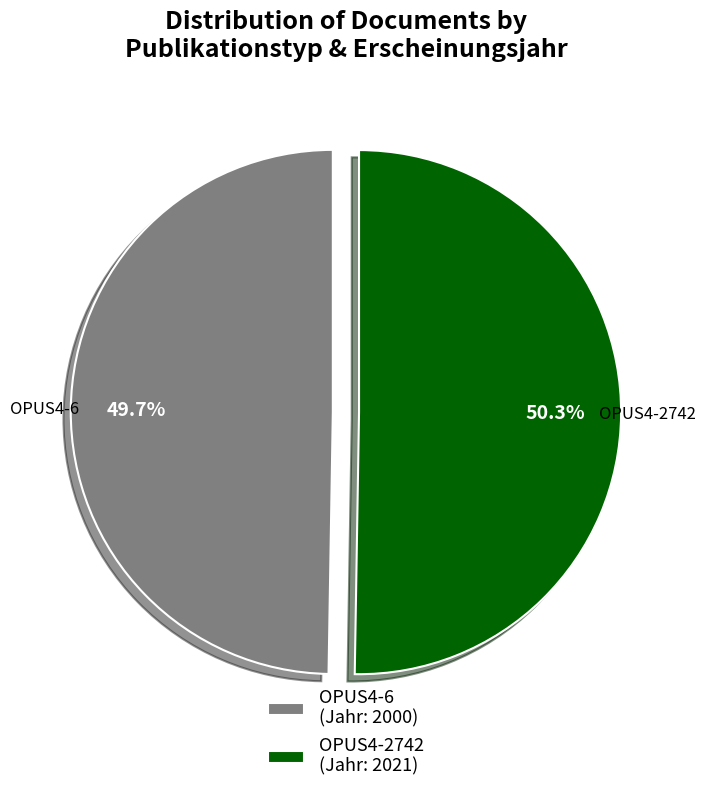

How much of the chart is everything except OPUS4-2742 (Jahr: 2021)?

49.7%